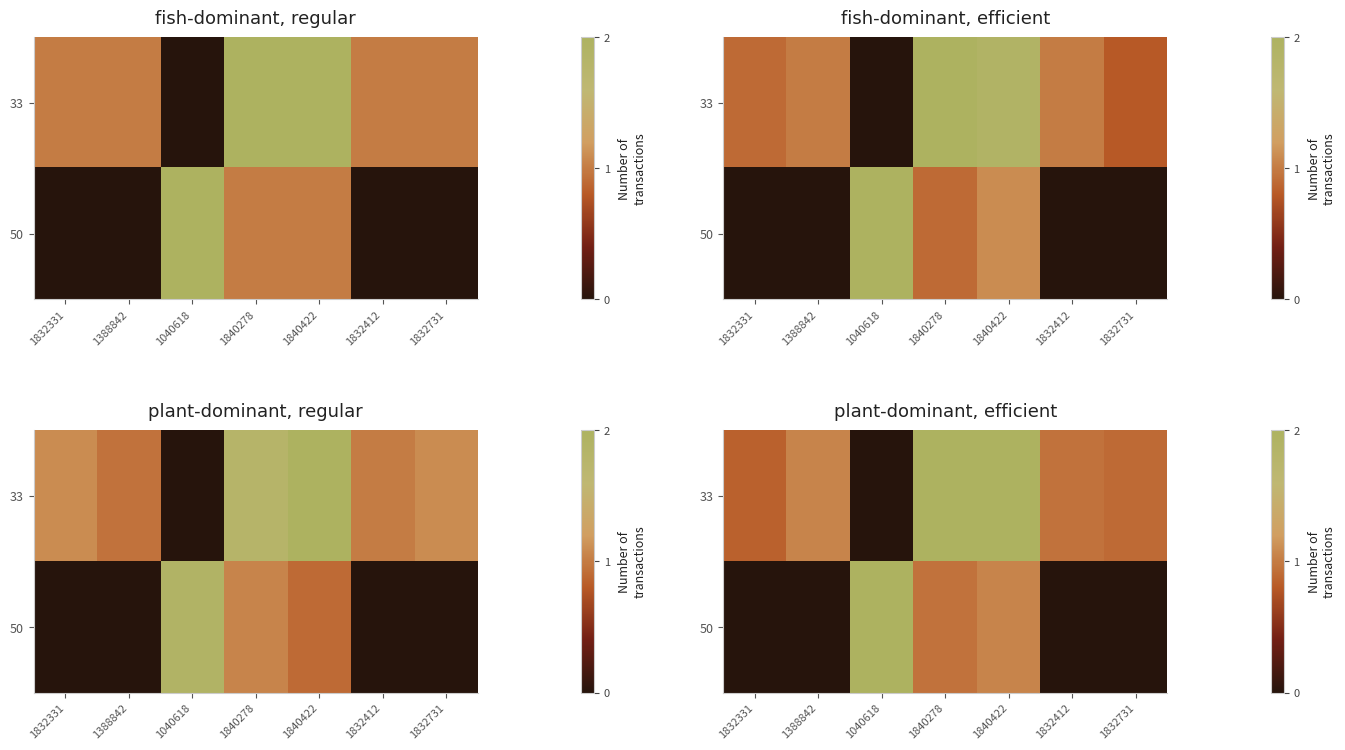

The value of 33 at 1832412 is 0.3. True or false?

False